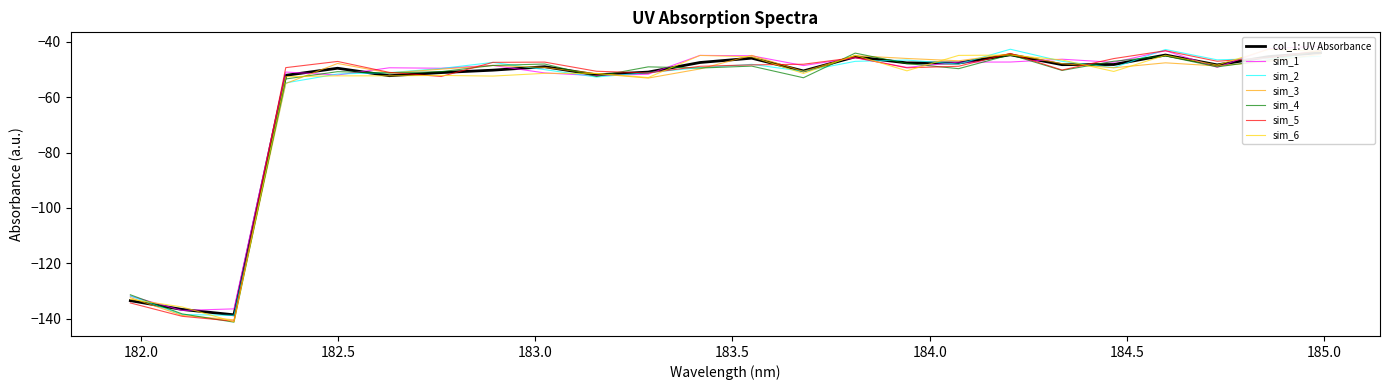

What is the average value?

-59.4